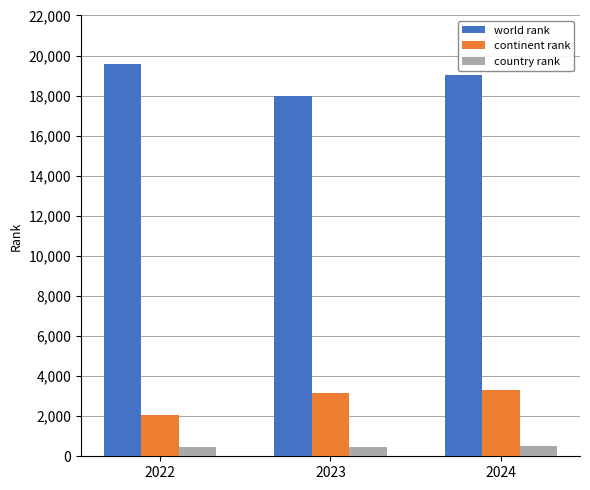

At which label does world rank reach its peak?

2022